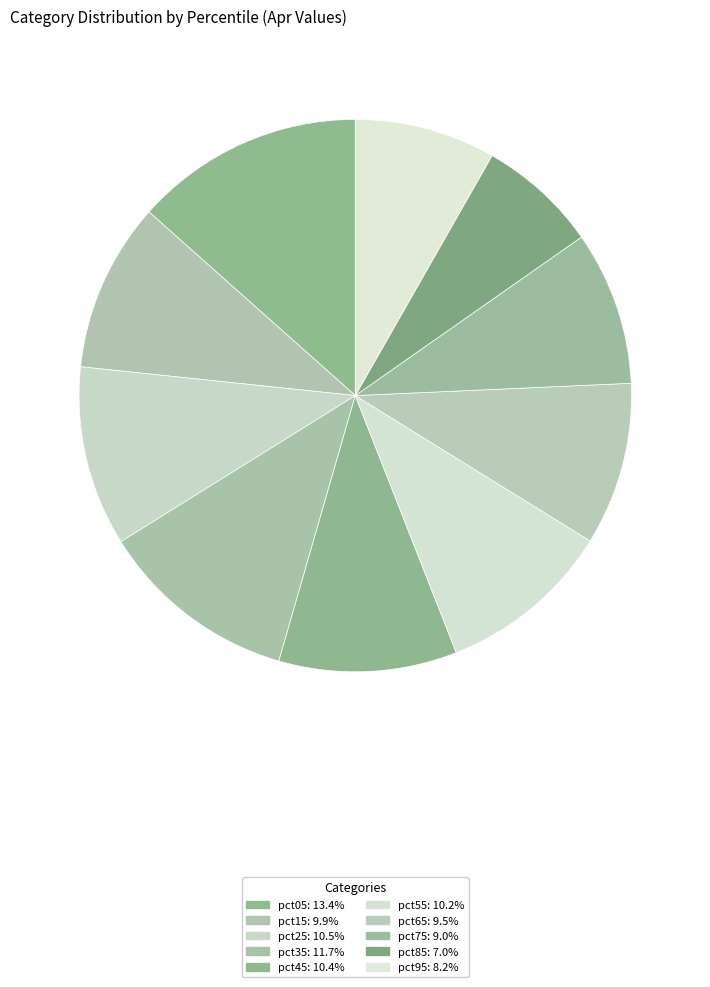

Does any single category account for the majority?

No